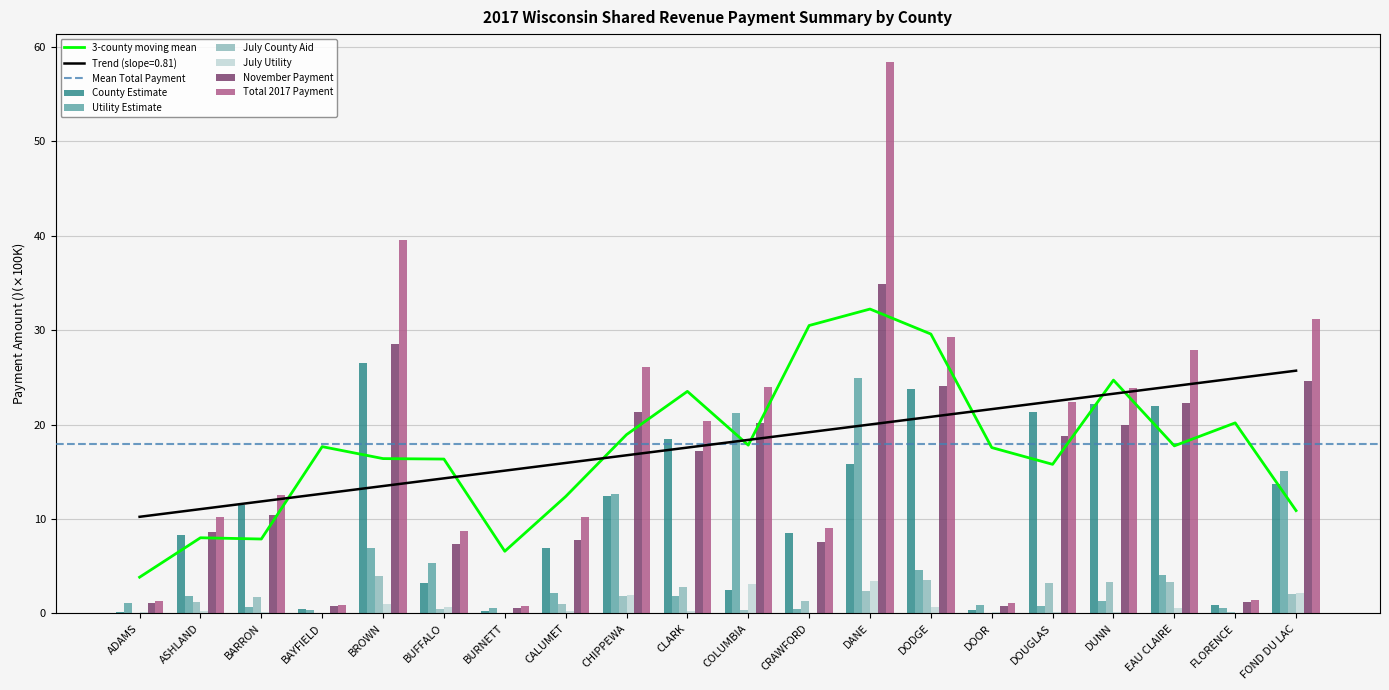

Between ASHLAND and DOUGLAS, which is larger?

DOUGLAS